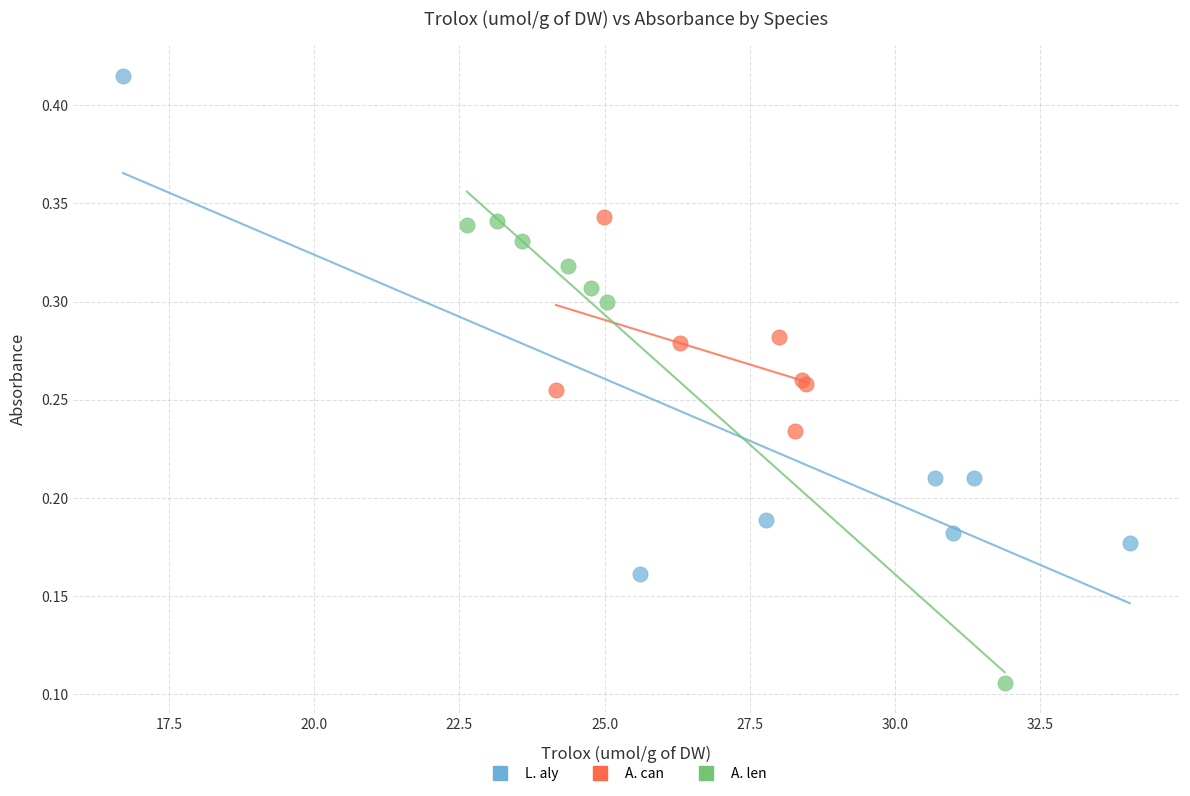

Which series has the largest Y range (max minus min)?

L. aly